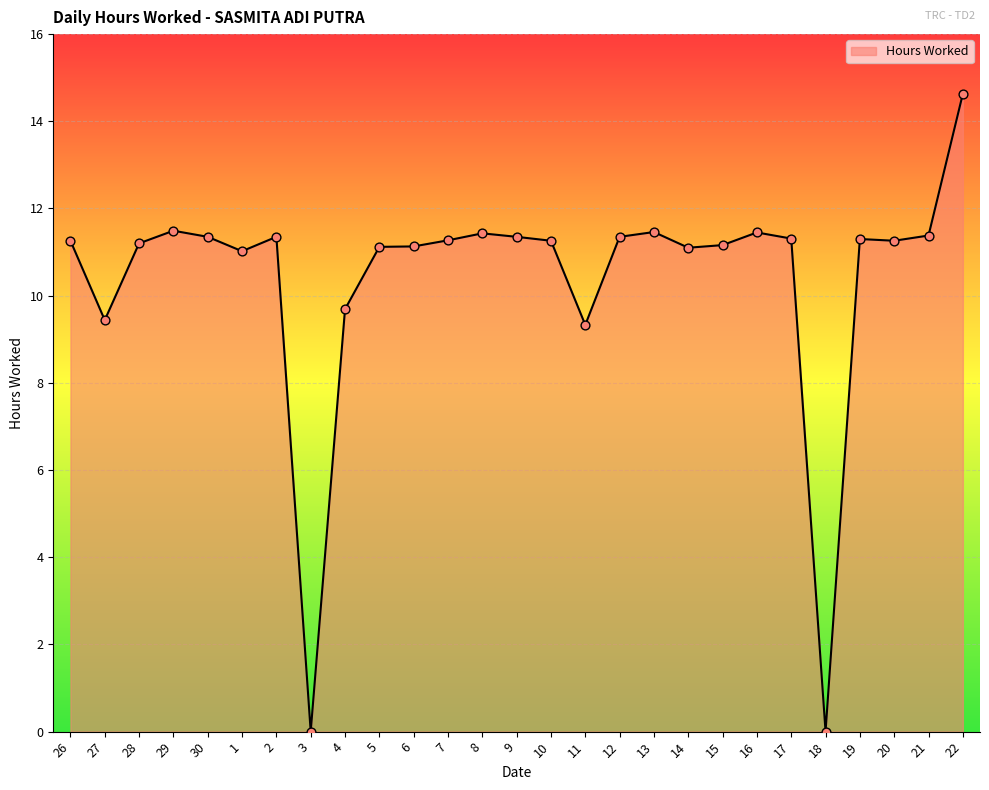

What is the change in value from 29 to 19?

-0.2